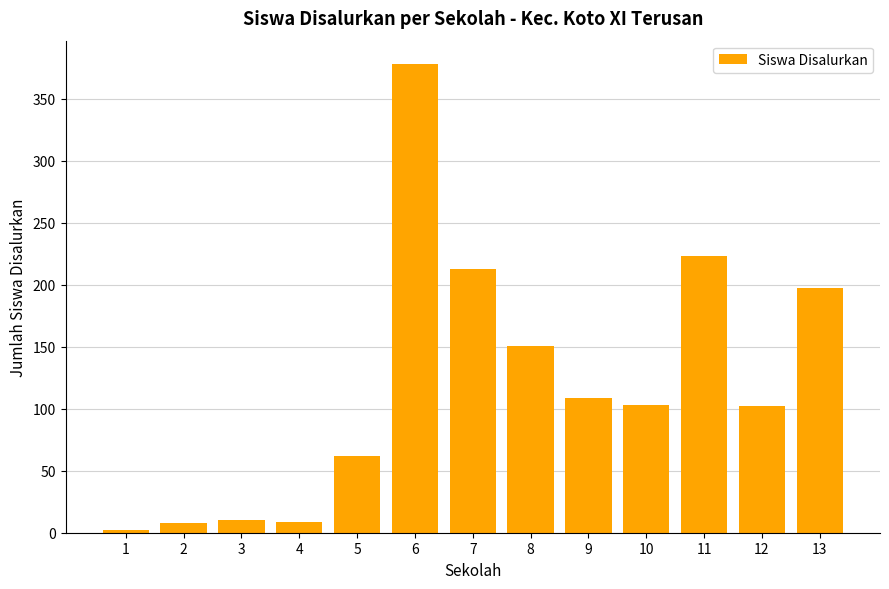

Count the number of categories in the chart.

13